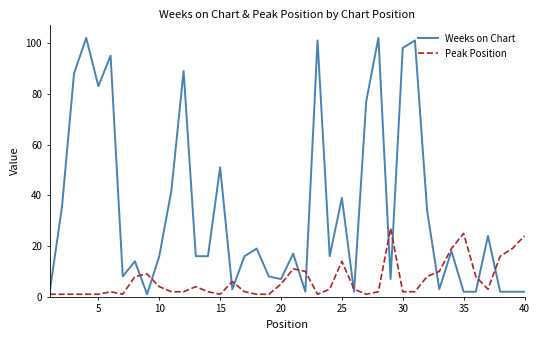

List the series in order of their peak value, highest first.

Weeks on Chart, Peak Position